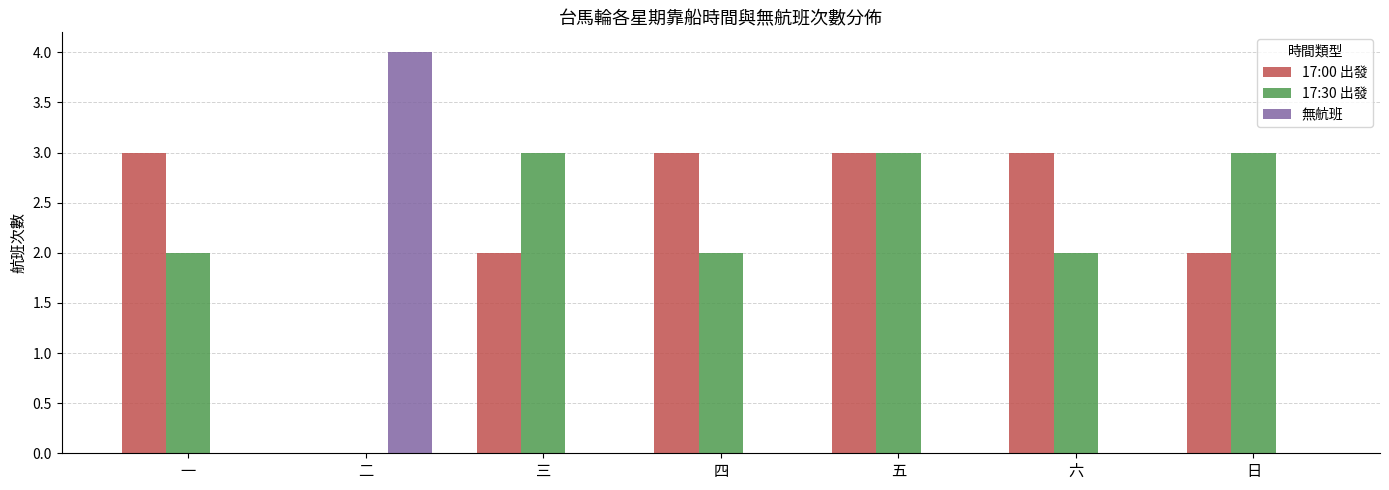

Between 一 and 二, which series saw the biggest shift?

無航班